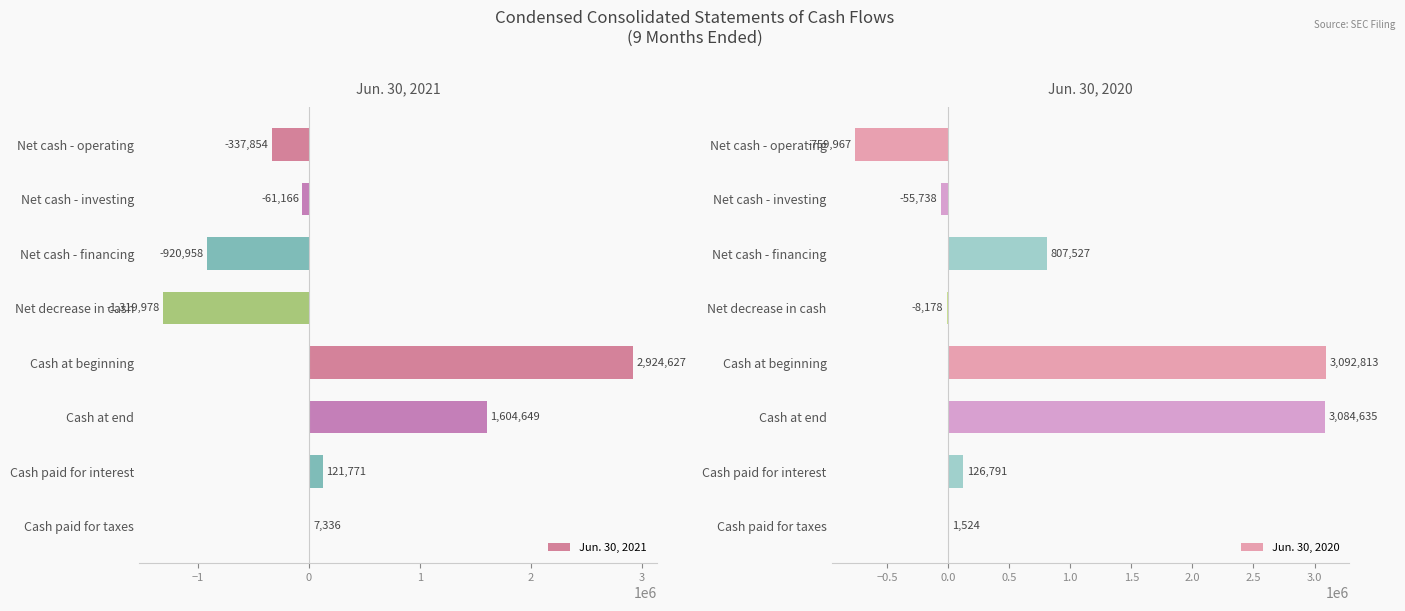

What are all the series names shown in the legend?

Jun. 30, 2021, Jun. 30, 2020